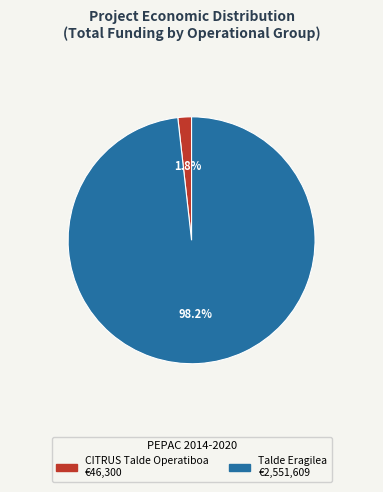

The Talde Eragilea slice represents 85% of the pie. True or false?

False